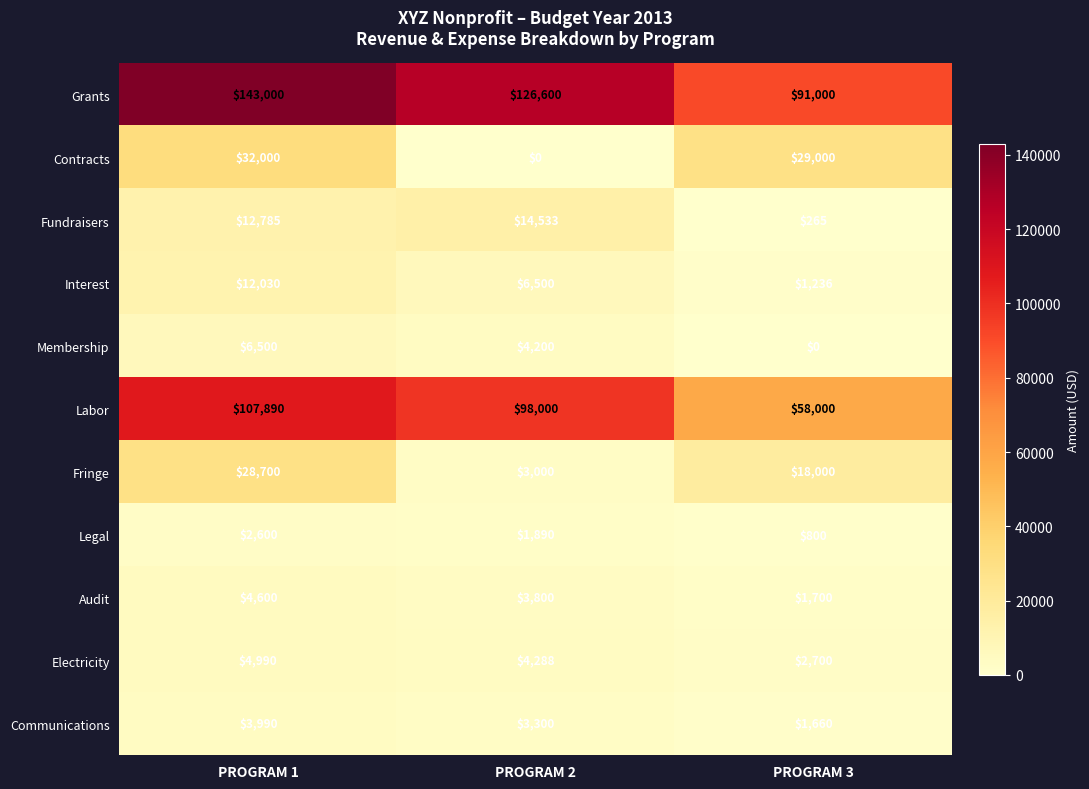

What is the difference between the highest and lowest values at PROGRAM 2?

126600